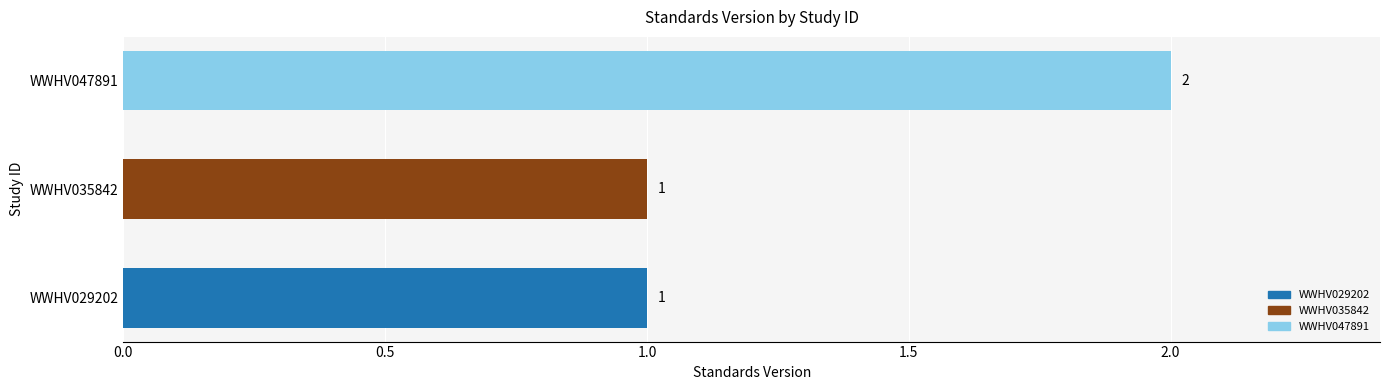

What is the change in value from WWHV029202 to WWHV047891?

+1